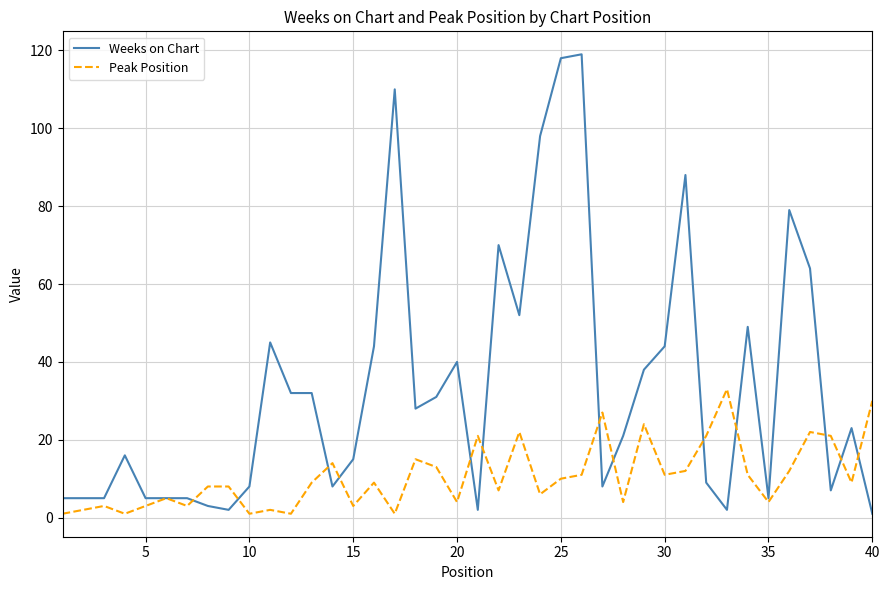

List the series in order of their overall mean, lowest first.

Peak Position, Weeks on Chart